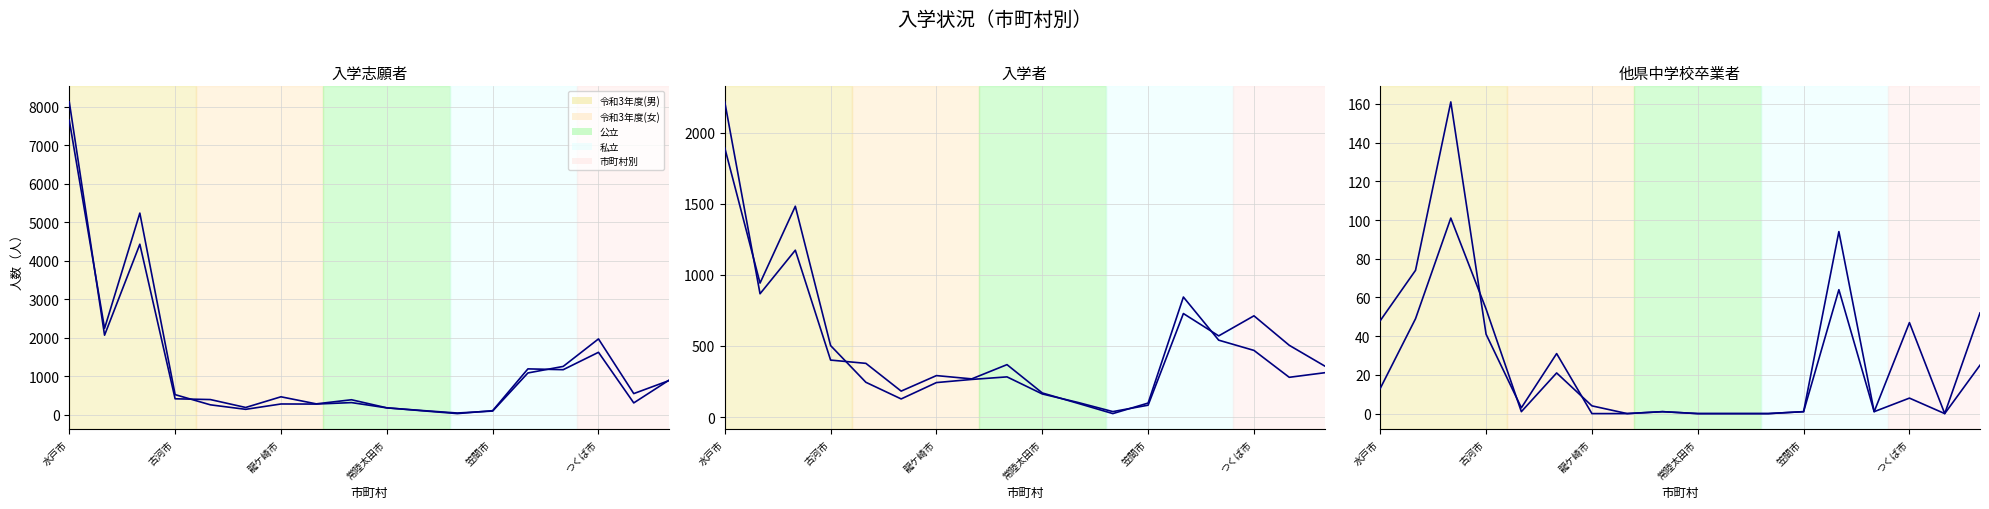

Which series has the largest total across all categories?

入学志願者(男)